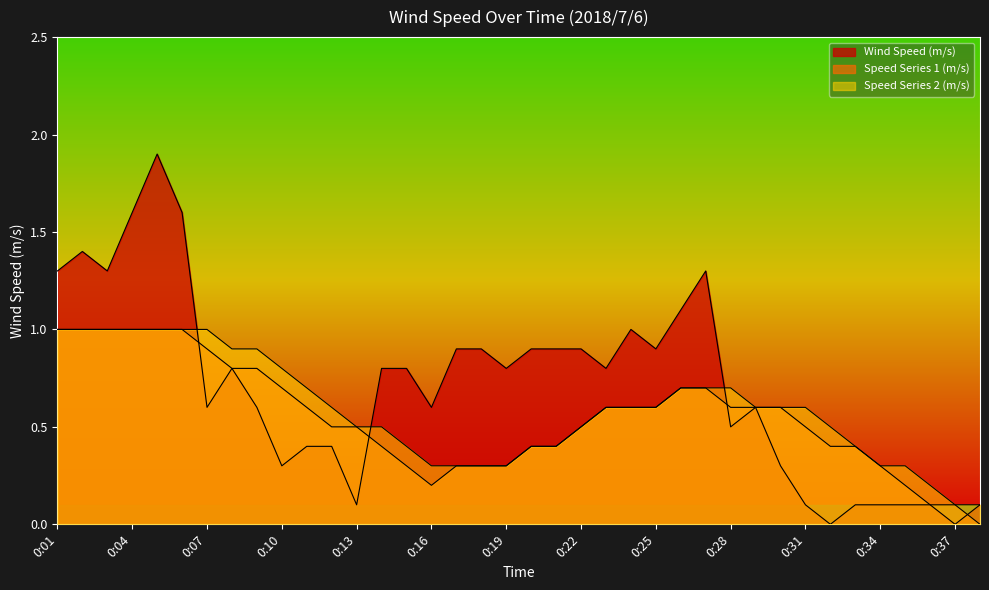

At which label does Wind Speed (m/s) reach its peak?

0:05